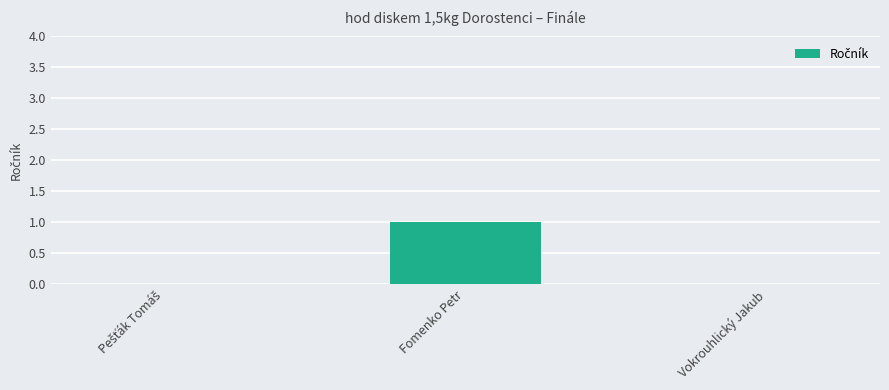

How many series are shown in this chart?

1